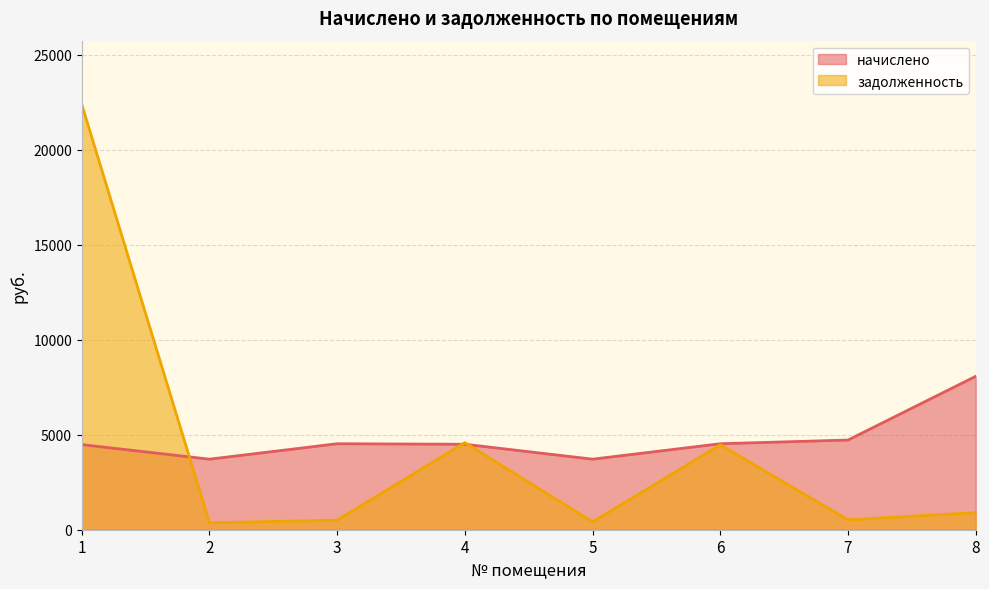

How many values in the начислено series exceed 4524?

4